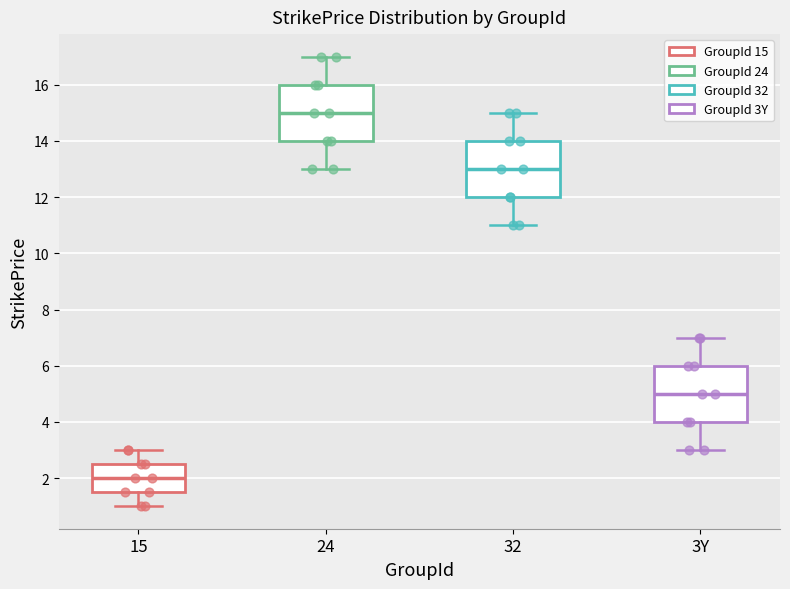

Which box's median line is the highest?

24